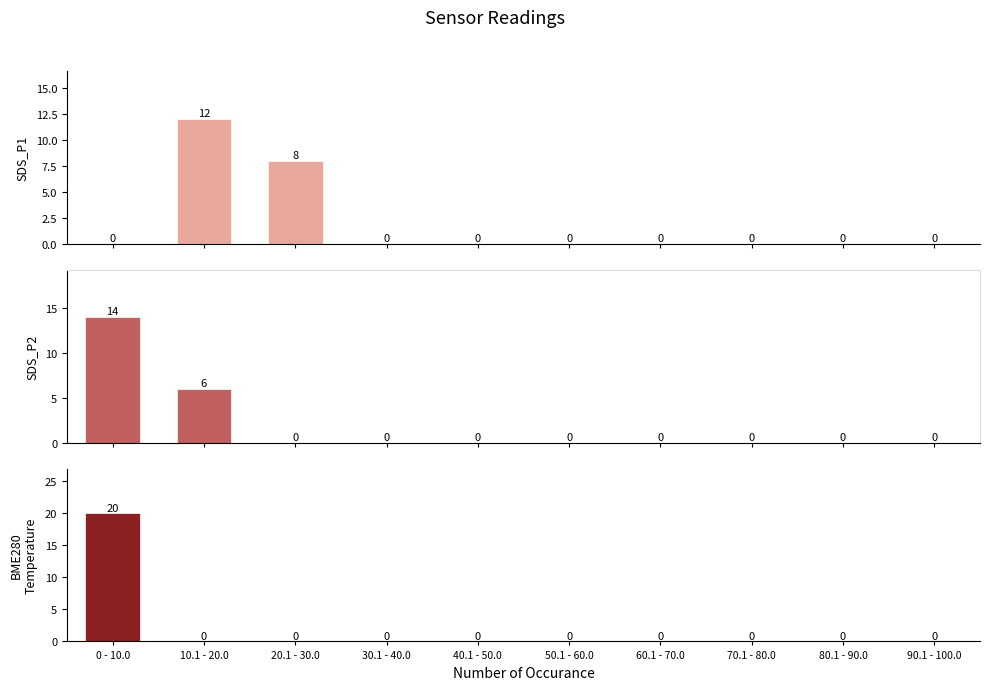

Reading left to right, transcribe all the data shown in this chart.

SDS_P1: 0 - 10.0=0	10.1 - 20.0=12	20.1 - 30.0=8	30.1 - 40.0=0	40.1 - 50.0=0	50.1 - 60.0=0	60.1 - 70.0=0	70.1 - 80.0=0	80.1 - 90.0=0	90.1 - 100.0=0
SDS_P2: 0 - 10.0=14	10.1 - 20.0=6	20.1 - 30.0=0	30.1 - 40.0=0	40.1 - 50.0=0	50.1 - 60.0=0	60.1 - 70.0=0	70.1 - 80.0=0	80.1 - 90.0=0	90.1 - 100.0=0
BME280_temperature: 0 - 10.0=20	10.1 - 20.0=0	20.1 - 30.0=0	30.1 - 40.0=0	40.1 - 50.0=0	50.1 - 60.0=0	60.1 - 70.0=0	70.1 - 80.0=0	80.1 - 90.0=0	90.1 - 100.0=0